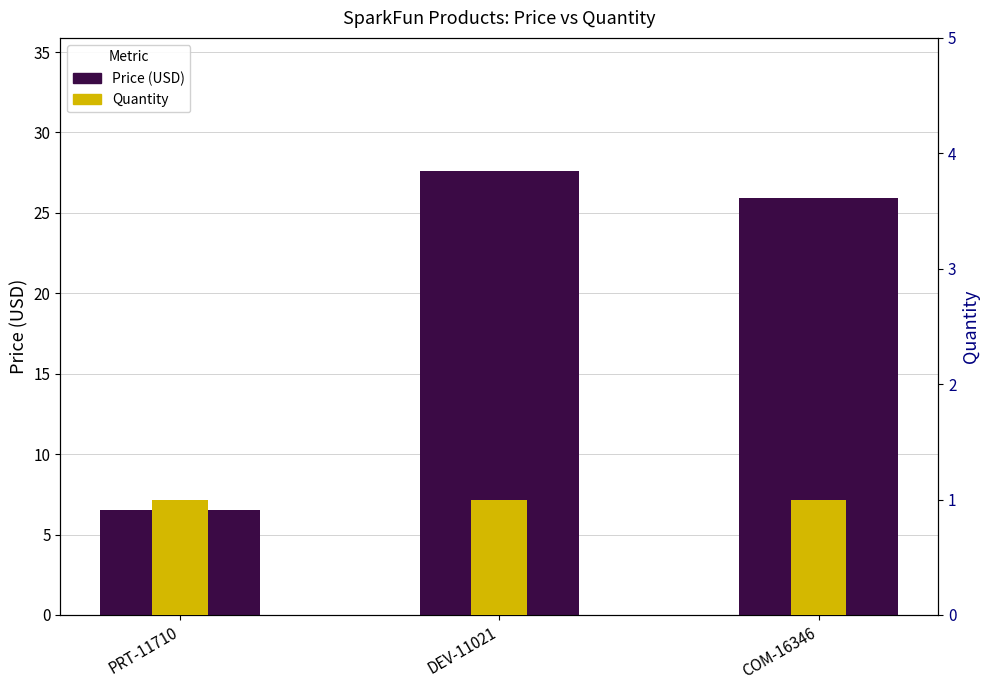

How many values in the Price (USD) series are below 25?

1